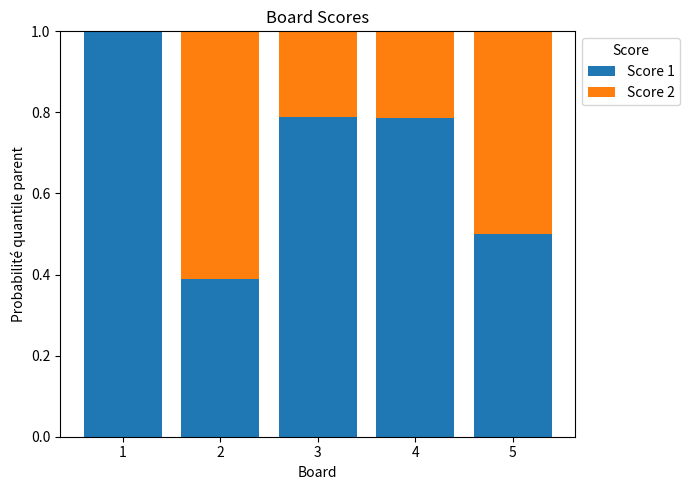

The value of Score 1 at 4 is 1.2. True or false?

False